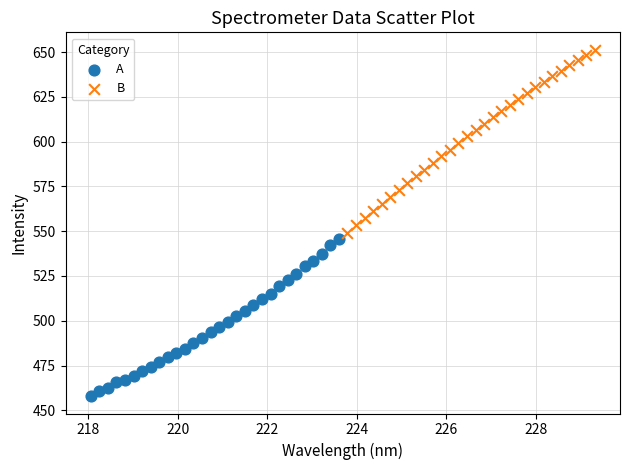

Which series reaches the maximum Y coordinate?

B